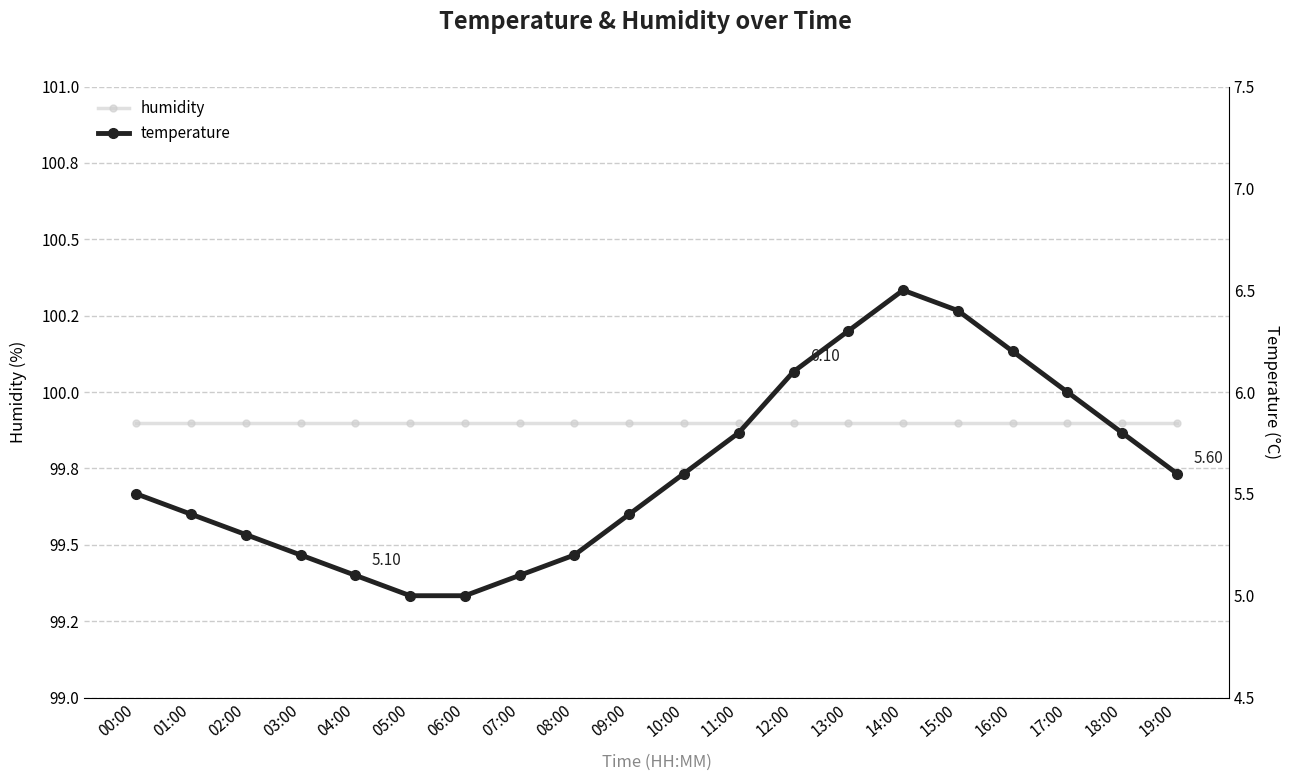

What is the total value across all series at 10:00?

105.5